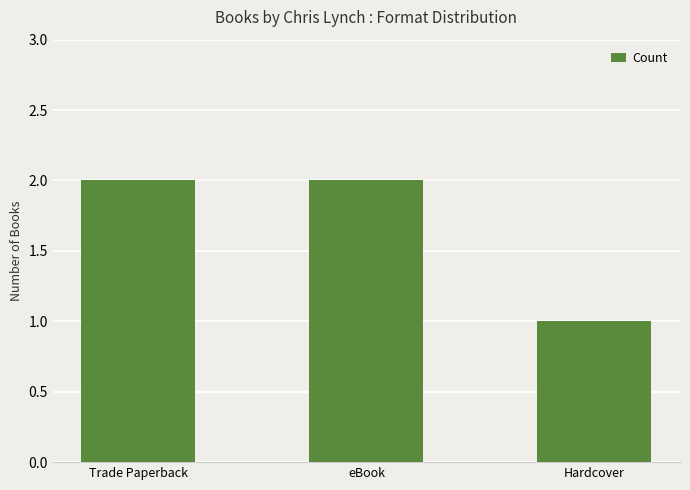

How many values are between 1 and 2?

3